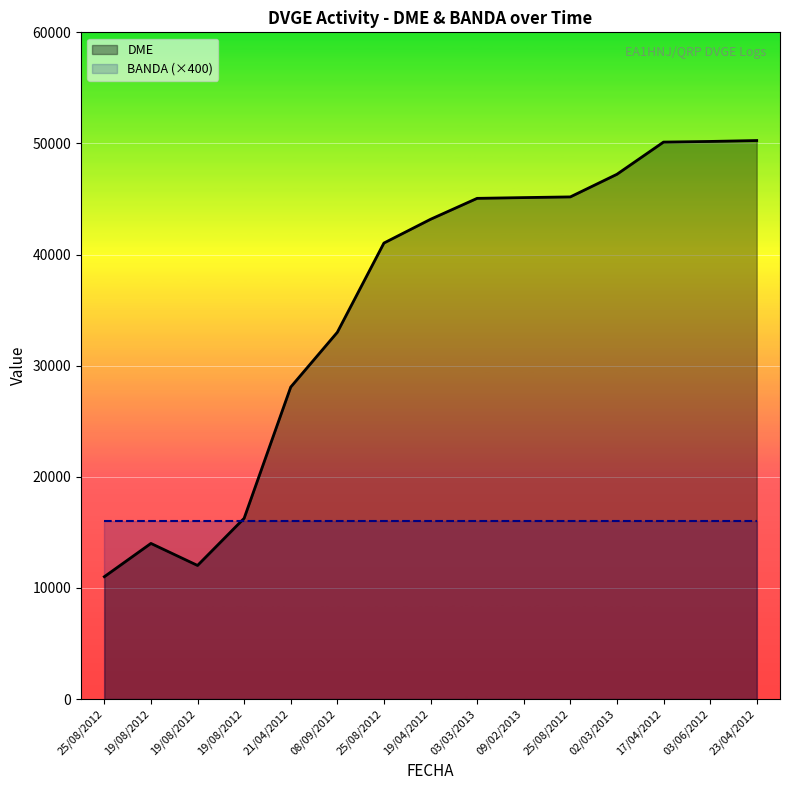

What is the lowest value of the DME series?

11015